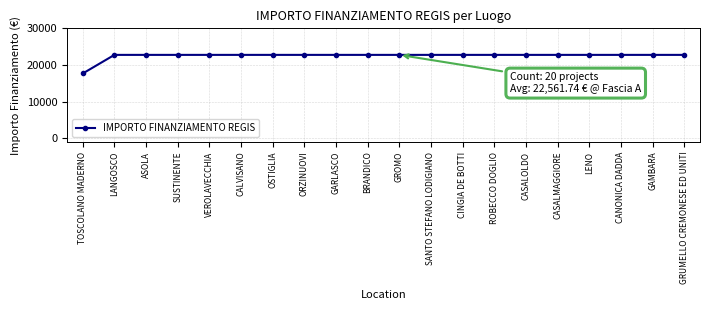

What position from the left is CANONICA DADDA?

18